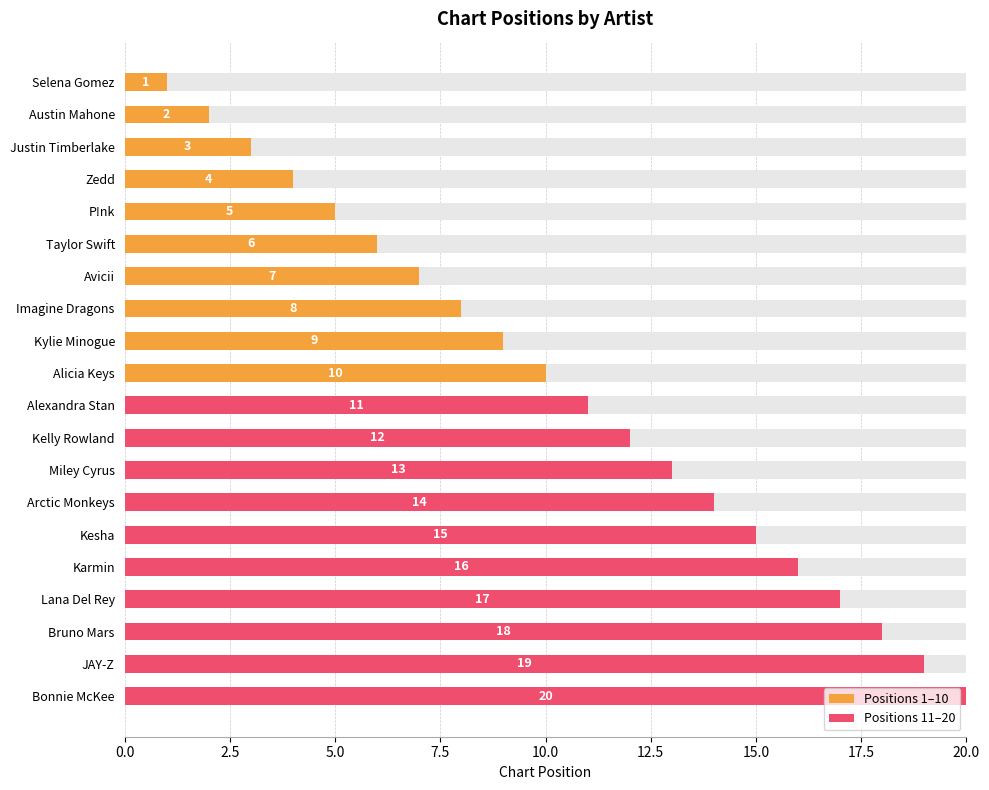

How many values exceed 11?

9